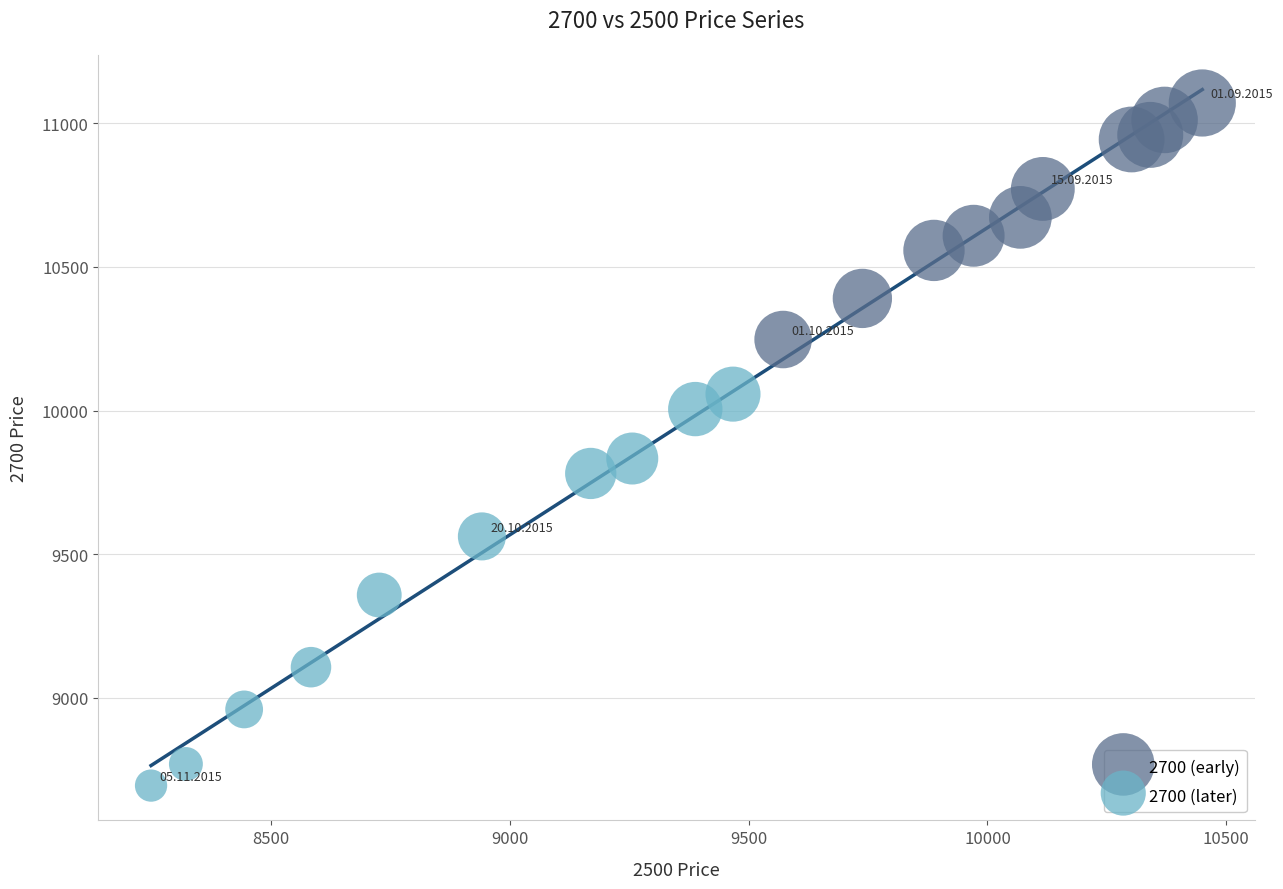

Which series contains the lowest Y value?

2700 (later)